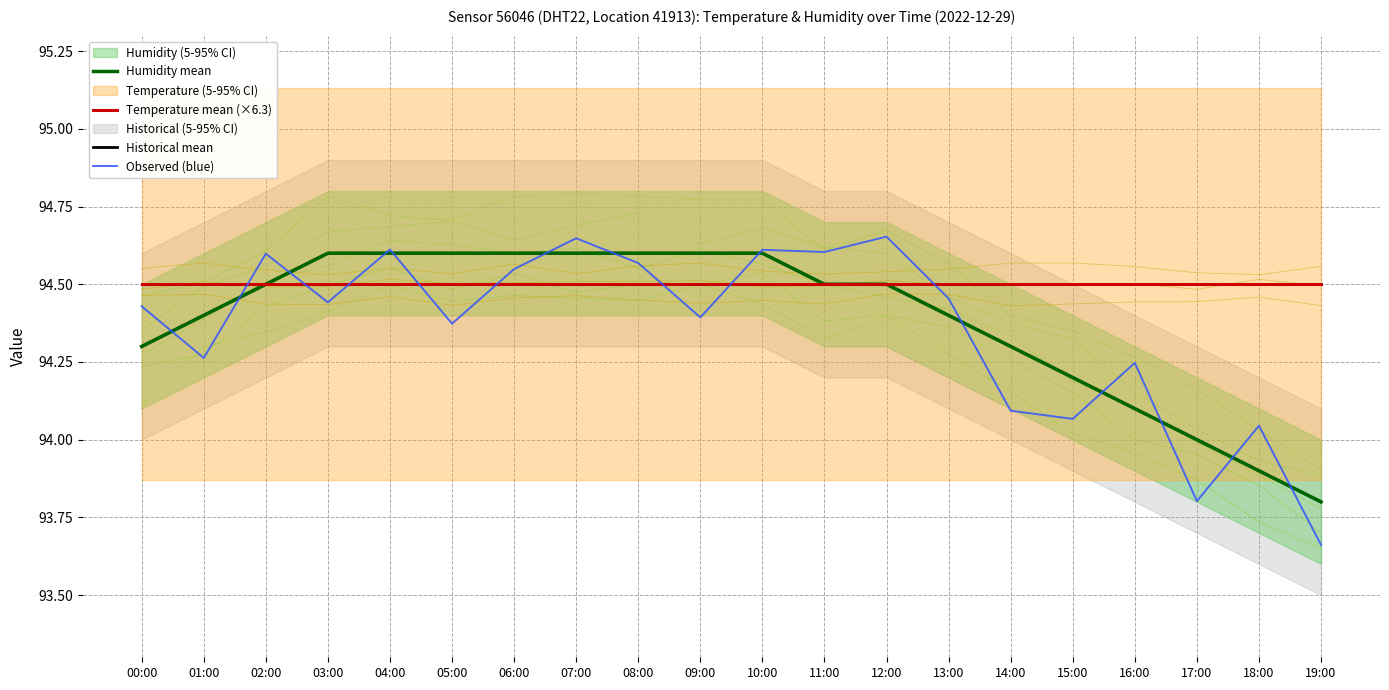

True or false: Temperature mean (×6.3) has more than 0 points higher than both neighbors.

False